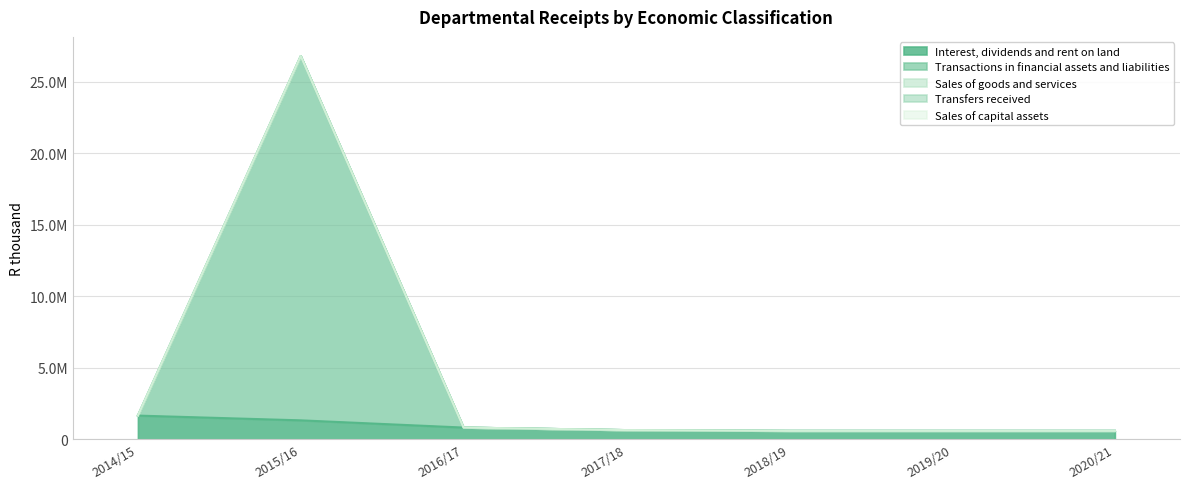

Which series has the largest total across all categories?

Transactions in financial assets and liabilities